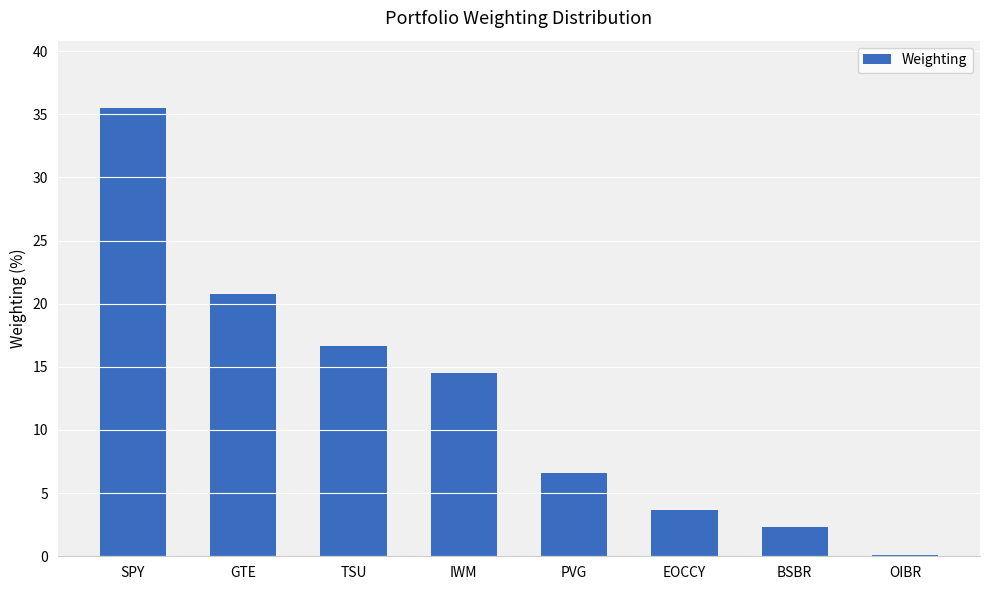

True or false: the data shows 7.4 at TSU.

False